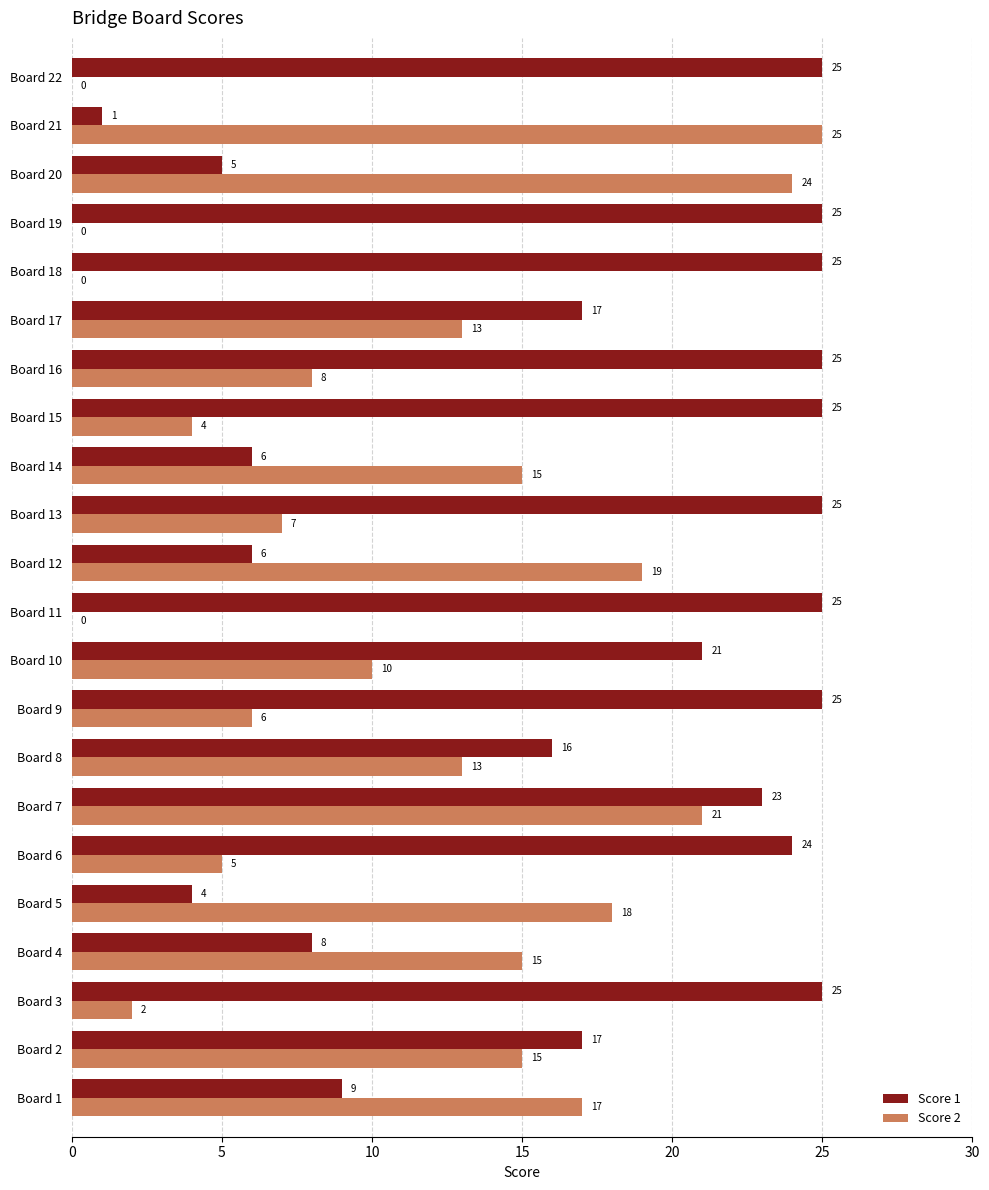

Count the number of categories in the chart.

22